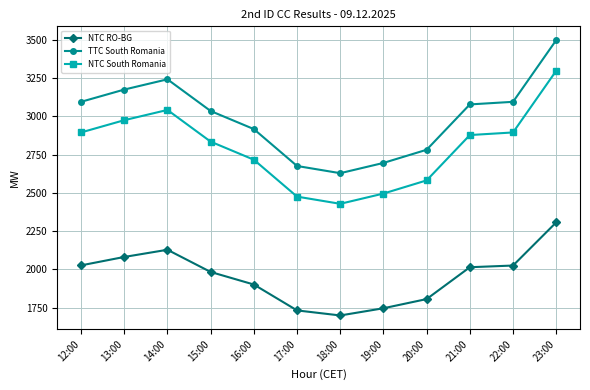

True or false: NTC RO-BG has more than 2 points higher than both neighbors.

False